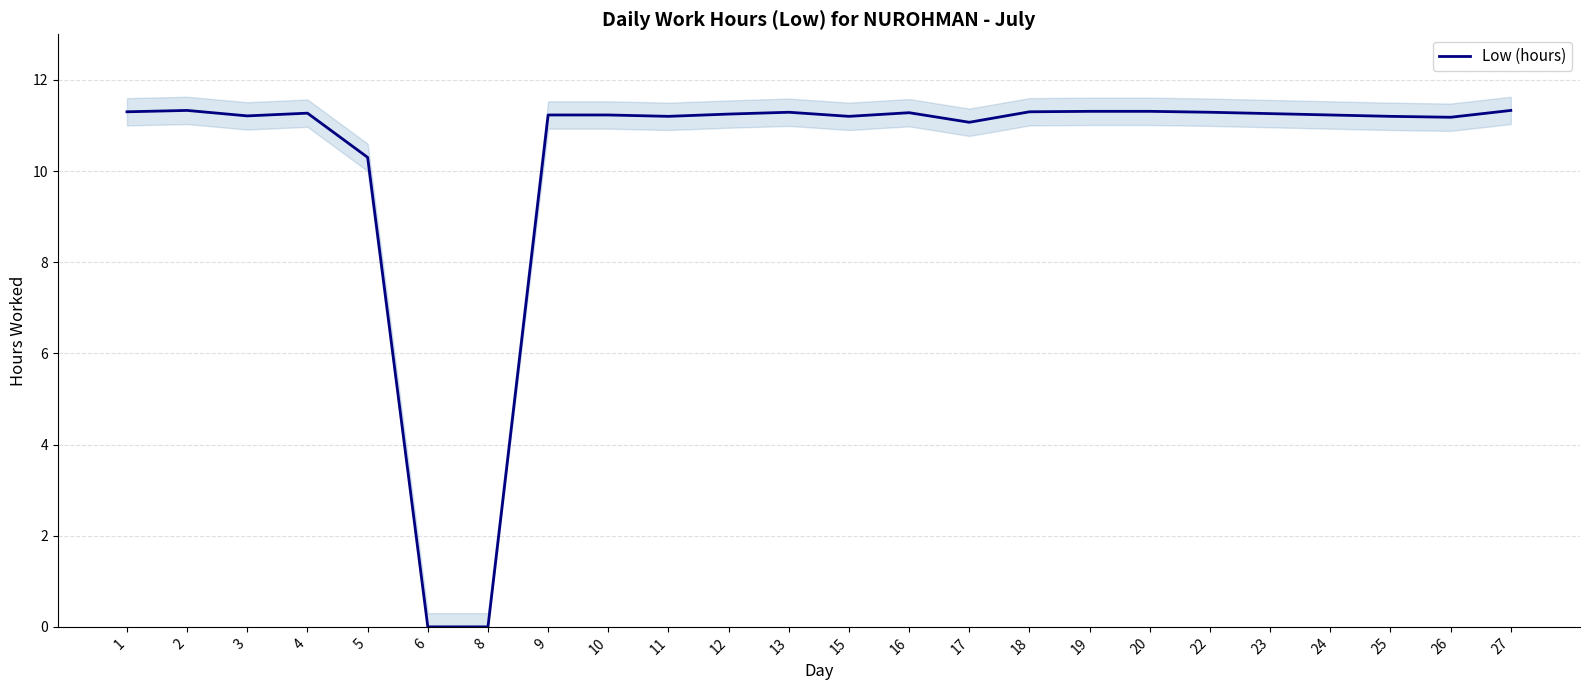

What is the value of the 17th point from the left?

11.3